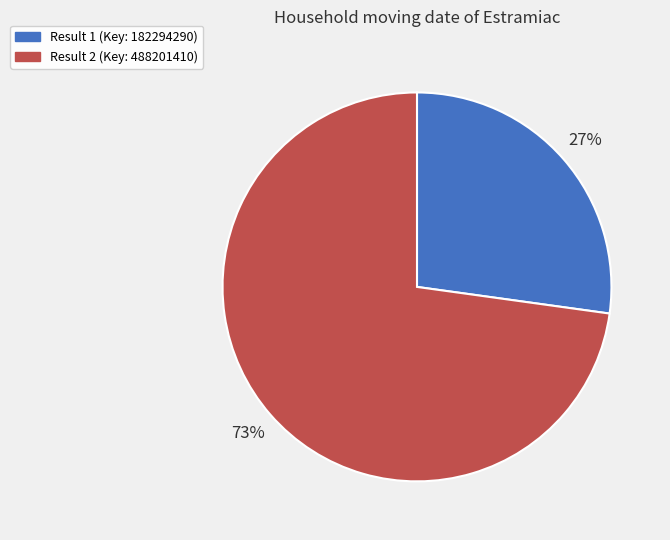

What is the ratio of the value at Result 2 (Key: 488201410) to the value at Result 1 (Key: 182294290)?

2.7